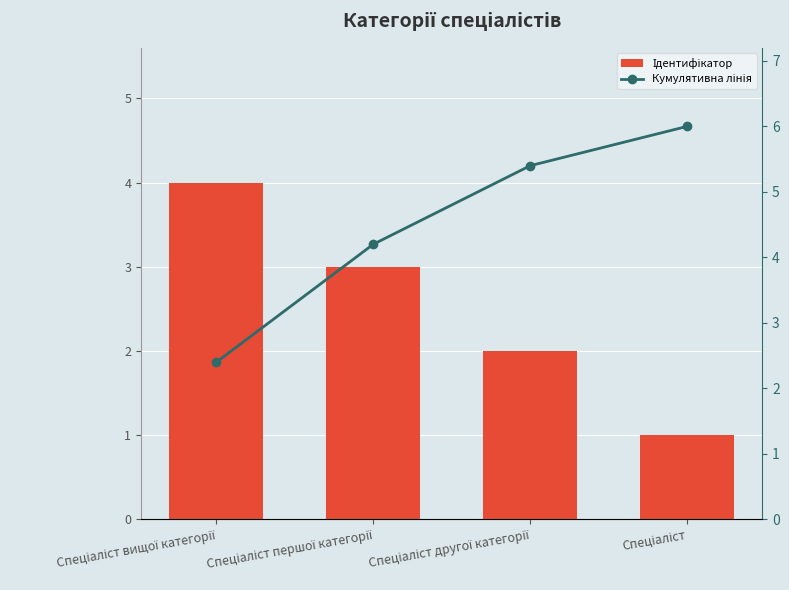

Does the chart contain stacked bars?

No